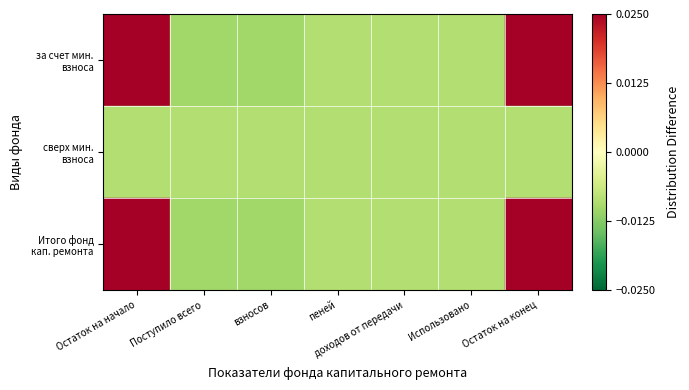

Count the number of categories in the chart.

7